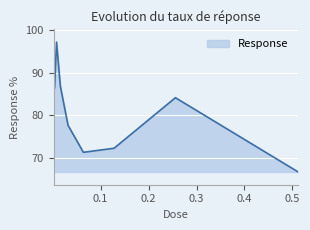

Does the chart have visible grid lines?

Yes